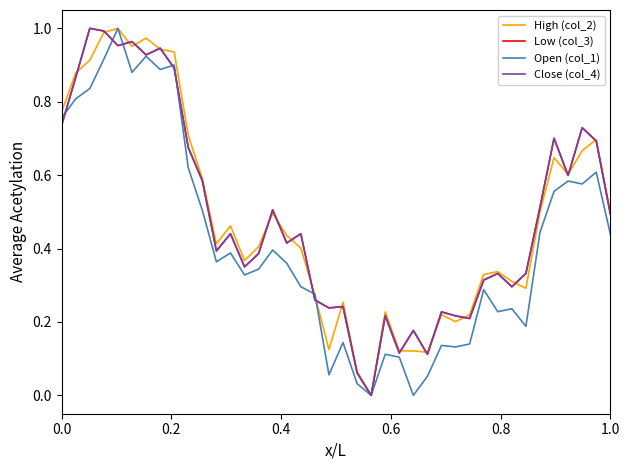

Is this an area chart (filled region under the line)?

No